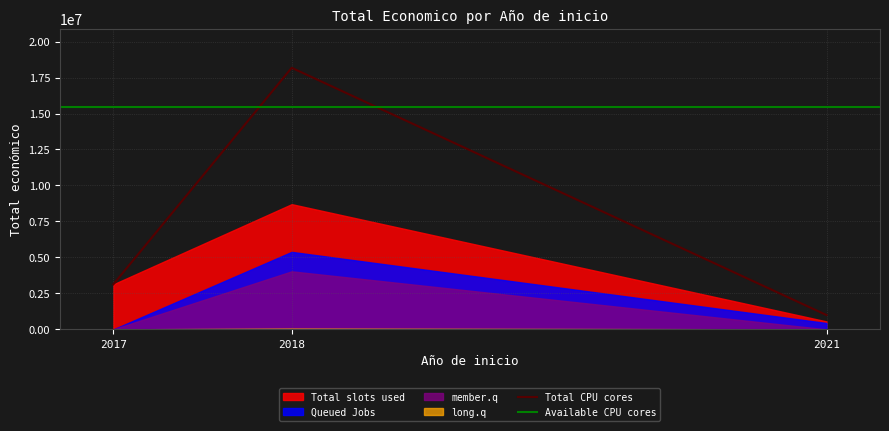

How many values in the Total CPU cores series are below 3130699?

1